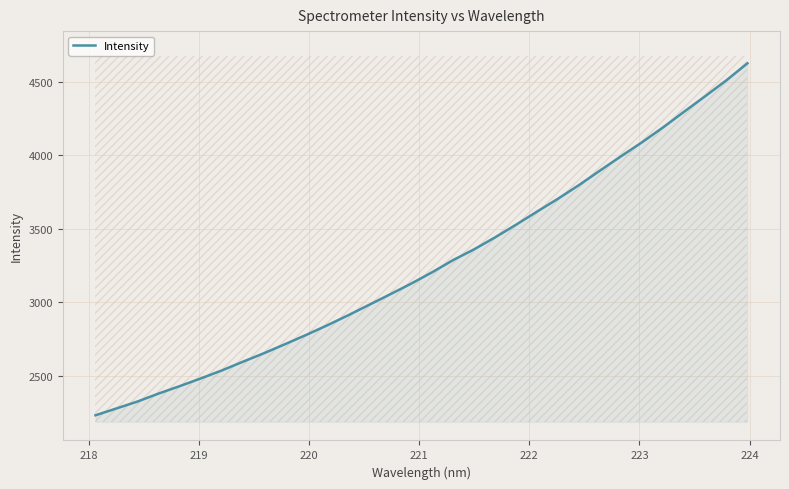

What is the greatest value displayed?

4625.7